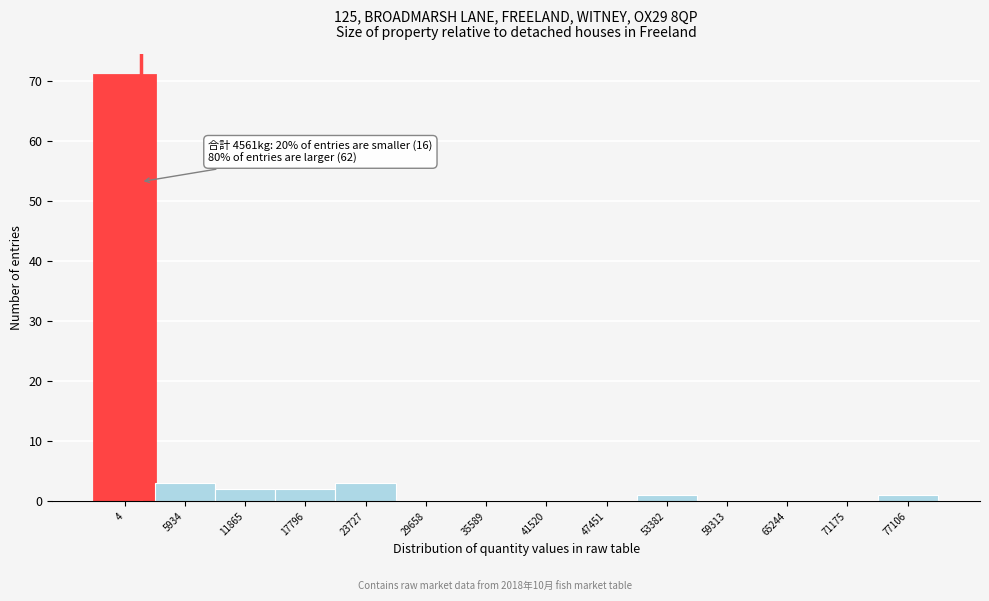

Reading left to right, list all the values displayed in this chart.

4=71	5934=3	11865=2	17796=2	23727=3	29658=0	35589=0	41520=0	47451=0	53382=1	59313=0	65244=0	71175=0	77106=1